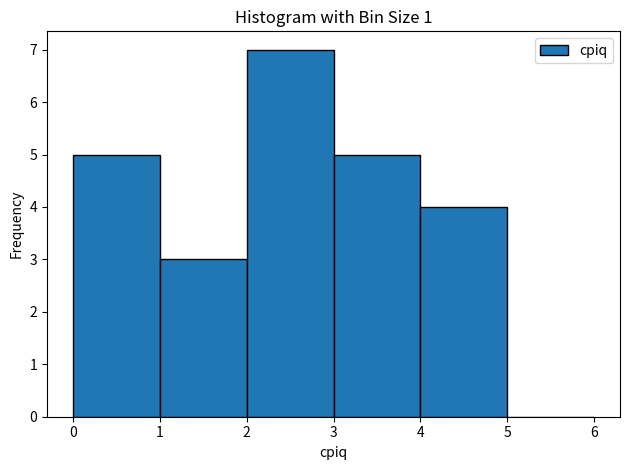

What is the height of the bar covering 0 to 1 on the x-axis? The values are not printed on the chart, so give them approximately, as read against the axis.

5